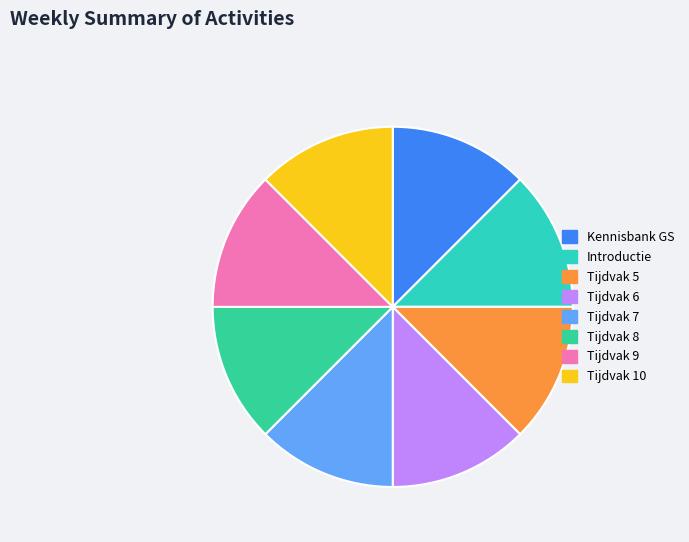

How many segments does this pie chart have?

8